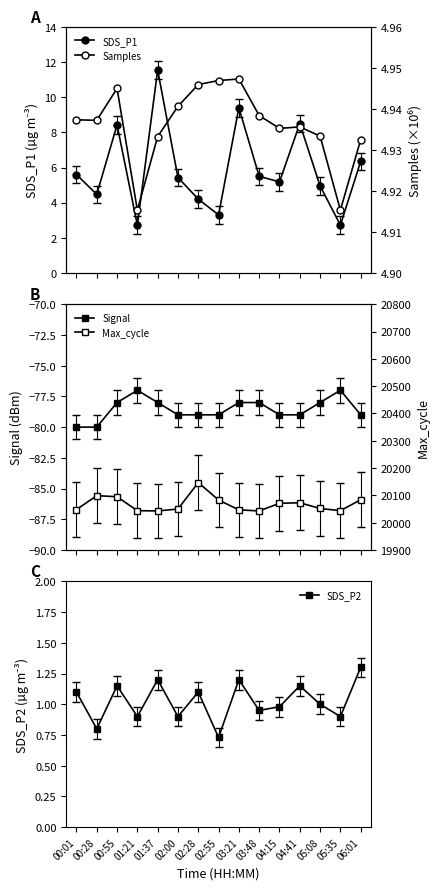

Reading left to right, transcribe all the data shown in this chart.

SDS_P1: 00:01=5.6	00:28=4.5	00:55=8.4	01:21=2.7	01:37=11.6	02:00=5.4	02:28=4.2	02:55=3.3	03:21=9.4	03:48=5.5	04:15=5.2	04:41=8.5	05:08=5.0	05:35=2.7	06:01=6.3
Signal: 00:01=-80.0	00:28=-80.0	00:55=-78.0	01:21=-77.0	01:37=-78.0	02:00=-79.0	02:28=-79.0	02:55=-79.0	03:21=-78.0	03:48=-78.0	04:15=-79.0	04:41=-79.0	05:08=-78.0	05:35=-77.0	06:01=-79.0
SDS_P2: 00:01=1.1	00:28=0.8	00:55=1.1	01:21=0.9	01:37=1.2	02:00=0.9	02:28=1.1	02:55=0.7	03:21=1.2	03:48=0.9	04:15=1.0	04:41=1.1	05:08=1.0	05:35=0.9	06:01=1.3
Samples: 00:01=4.9	00:28=4.9	00:55=4.9	01:21=4.9	01:37=4.9	02:00=4.9	02:28=4.9	02:55=4.9	03:21=4.9	03:48=4.9	04:15=4.9	04:41=4.9	05:08=4.9	05:35=4.9	06:01=4.9
Max_cycle: 00:01=20048.0	00:28=20099.0	00:55=20095.0	01:21=20044.0	01:37=20043.0	02:00=20050.0	02:28=20147.0	02:55=20083.0	03:21=20047.0	03:48=20043.0	04:15=20071.0	04:41=20073.0	05:08=20052.0	05:35=20044.0	06:01=20084.0